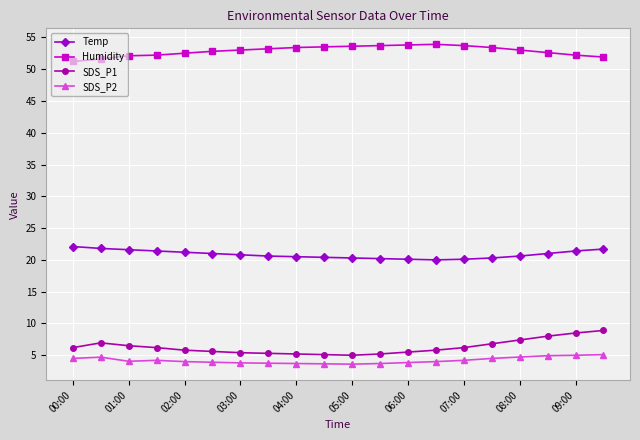

List the series in order of their peak value, lowest first.

SDS_P2, SDS_P1, Temp, Humidity